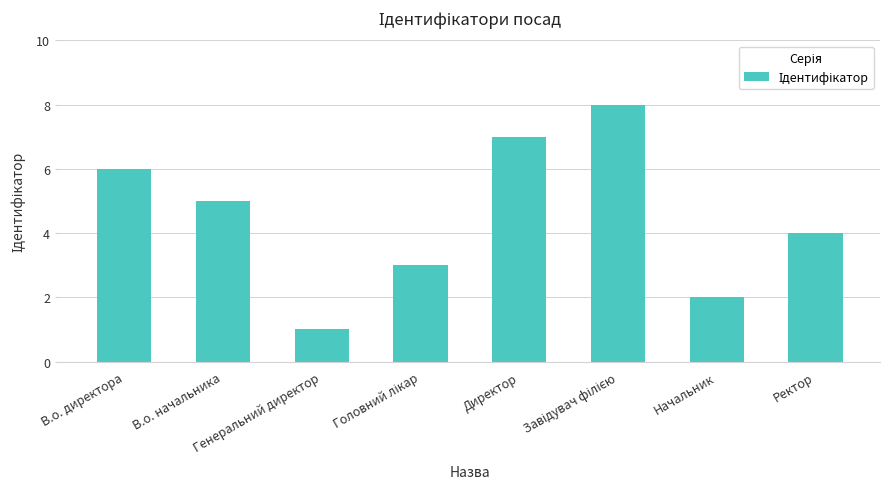

What is the greatest value displayed?

8